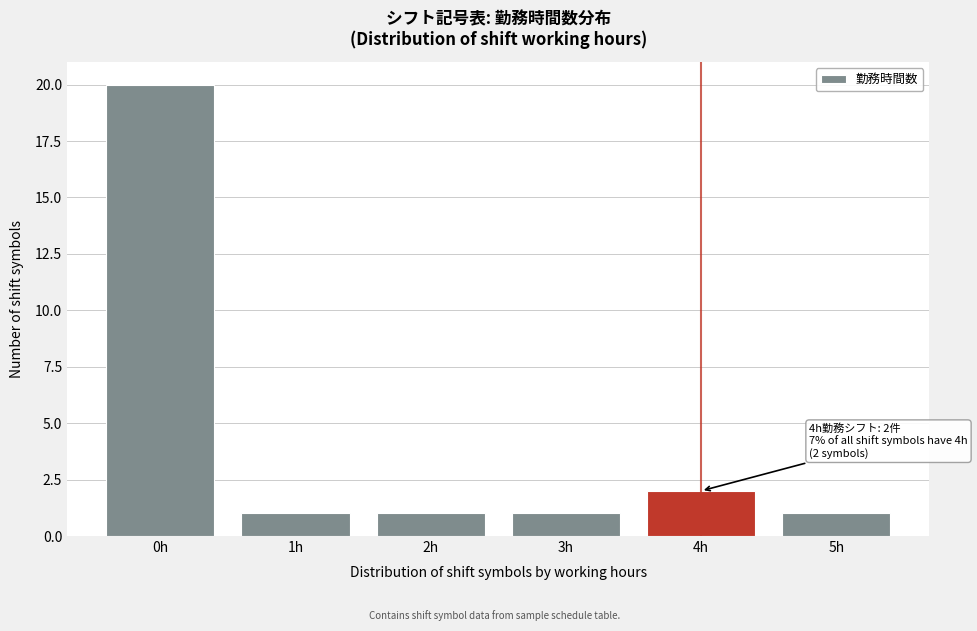

Which range on the x-axis has the tallest bar?

-0.5 to 0.5